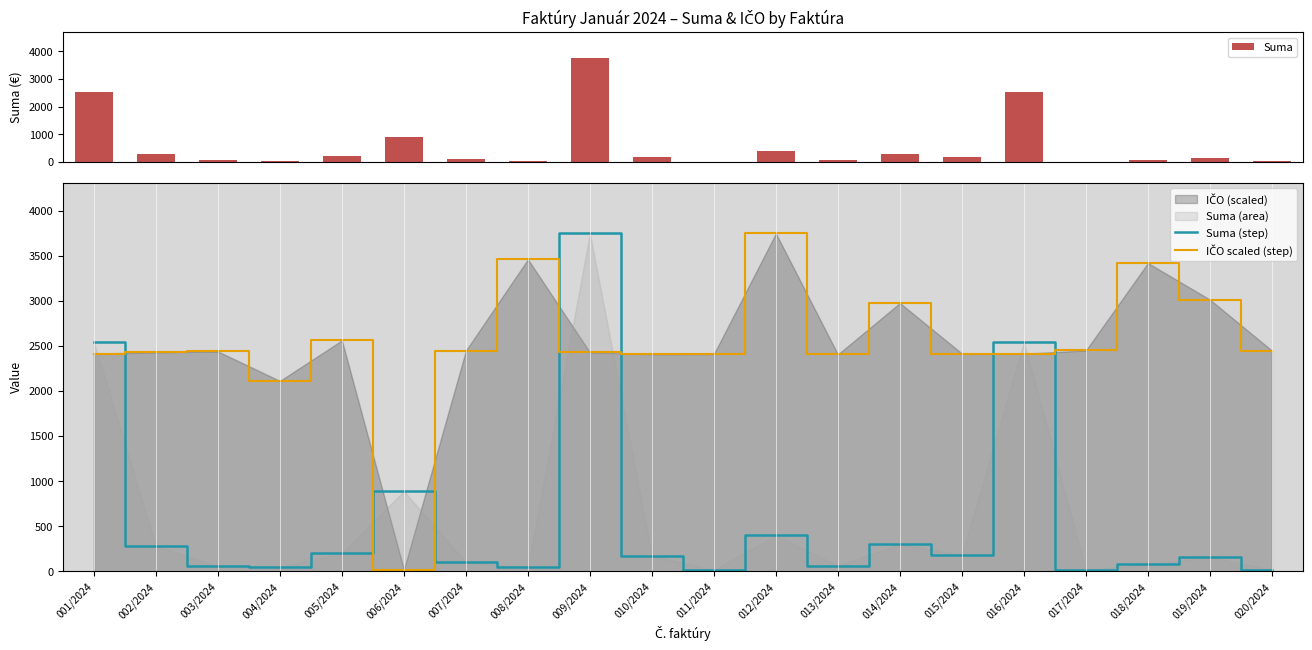

Reading right to left, list all the values displayed in this chart.

Suma: 020/2024=18.8	019/2024=157.1	018/2024=80.0	017/2024=14.7	016/2024=2545.0	015/2024=181.8	014/2024=302.4	013/2024=64.0	012/2024=400.0	011/2024=16.0	010/2024=172.2	009/2024=3750.0	008/2024=46.8	007/2024=100.8	006/2024=892.0	005/2024=200.0	004/2024=50.1	003/2024=57.6	002/2024=280.0	001/2024=2545.0
Suma (step): 020/2024=18.8	019/2024=157.1	018/2024=80.0	017/2024=14.7	016/2024=2545.0	015/2024=181.8	014/2024=302.4	013/2024=64.0	012/2024=400.0	011/2024=16.0	010/2024=172.2	009/2024=3750.0	008/2024=46.8	007/2024=100.8	006/2024=892.0	005/2024=200.0	004/2024=50.1	003/2024=57.6	002/2024=280.0	001/2024=2545.0
IČO scaled (step): 020/2024=2450.3	019/2024=3016.1	018/2024=3421.6	017/2024=2451.9	016/2024=2416.0	015/2024=2417.7	014/2024=2978.1	013/2024=2408.0	012/2024=3750.0	011/2024=2412.5	010/2024=2410.2	009/2024=2431.4	008/2024=3462.8	007/2024=2450.3	006/2024=21.0	005/2024=2563.3	004/2024=2114.0	003/2024=2440.7	002/2024=2431.2	001/2024=2416.0